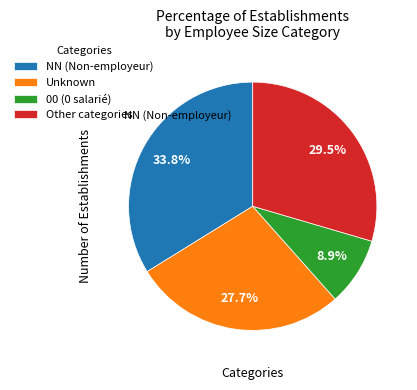

What is the largest slice in the pie chart?

NN (Non-employeur)